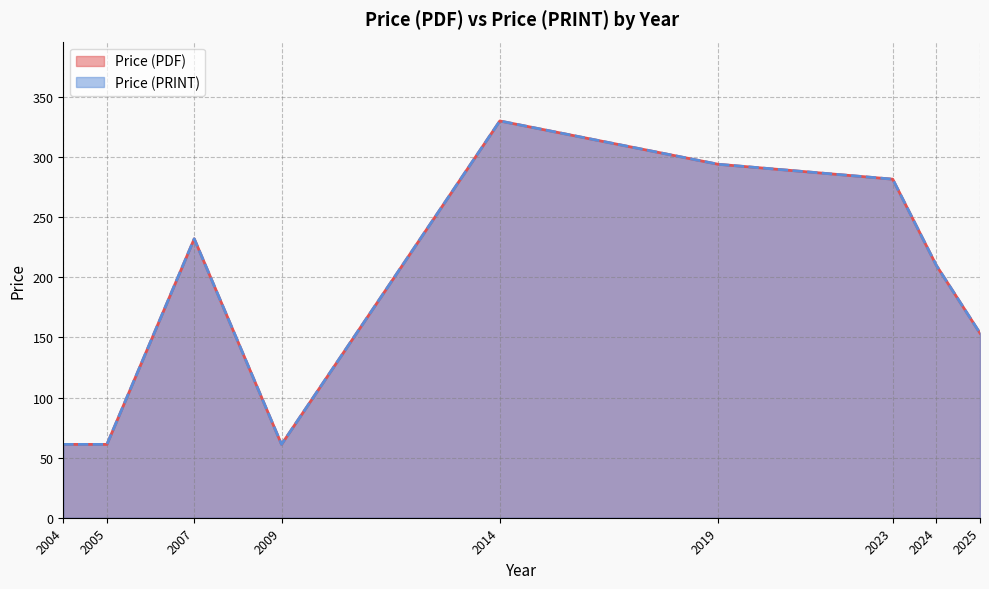

Does the chart have visible grid lines?

Yes